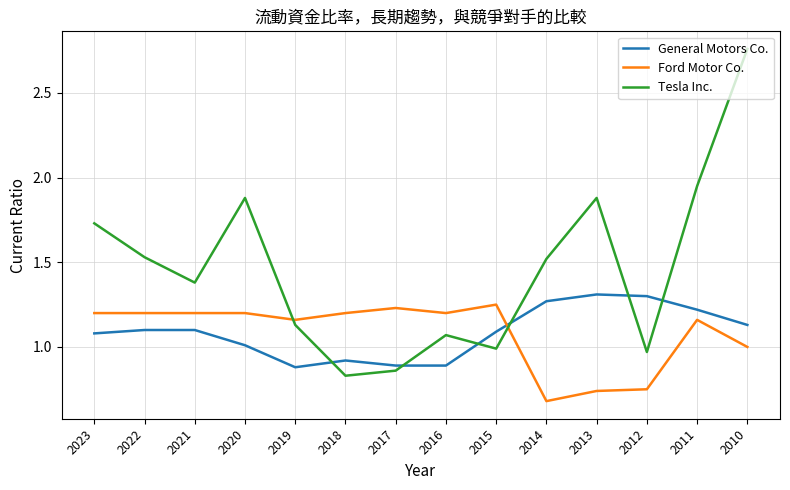

Which category has the highest value across all series?

2010